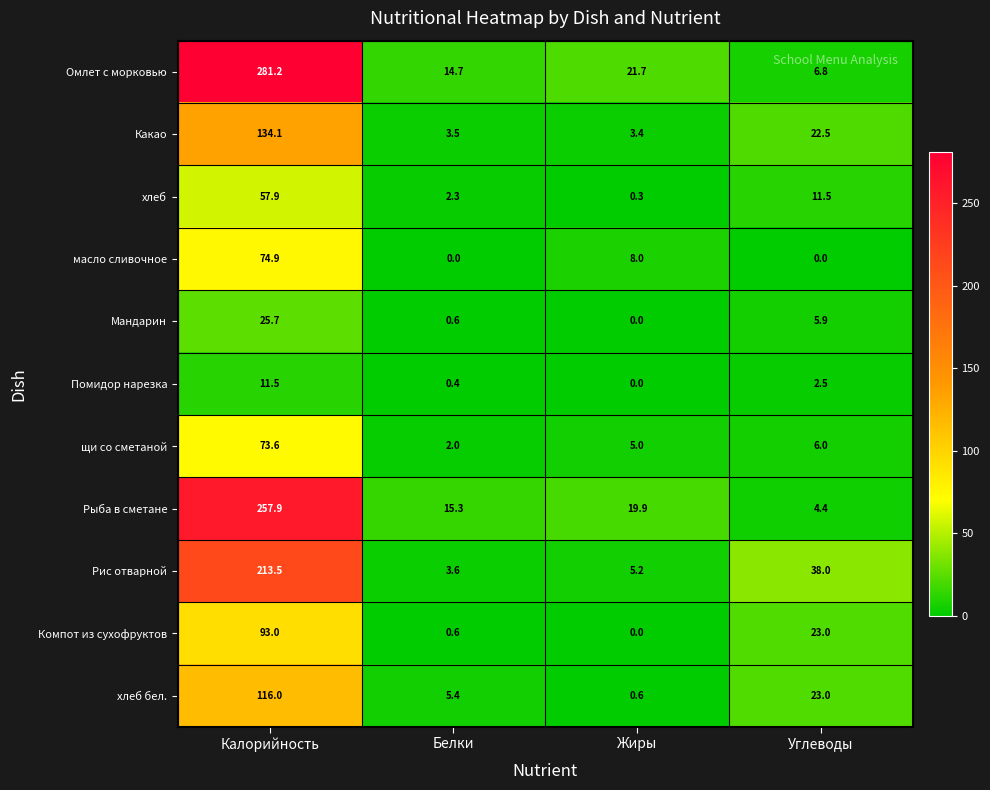

Which series changed the most between Калорийность and Белки?

Омлет с морковью